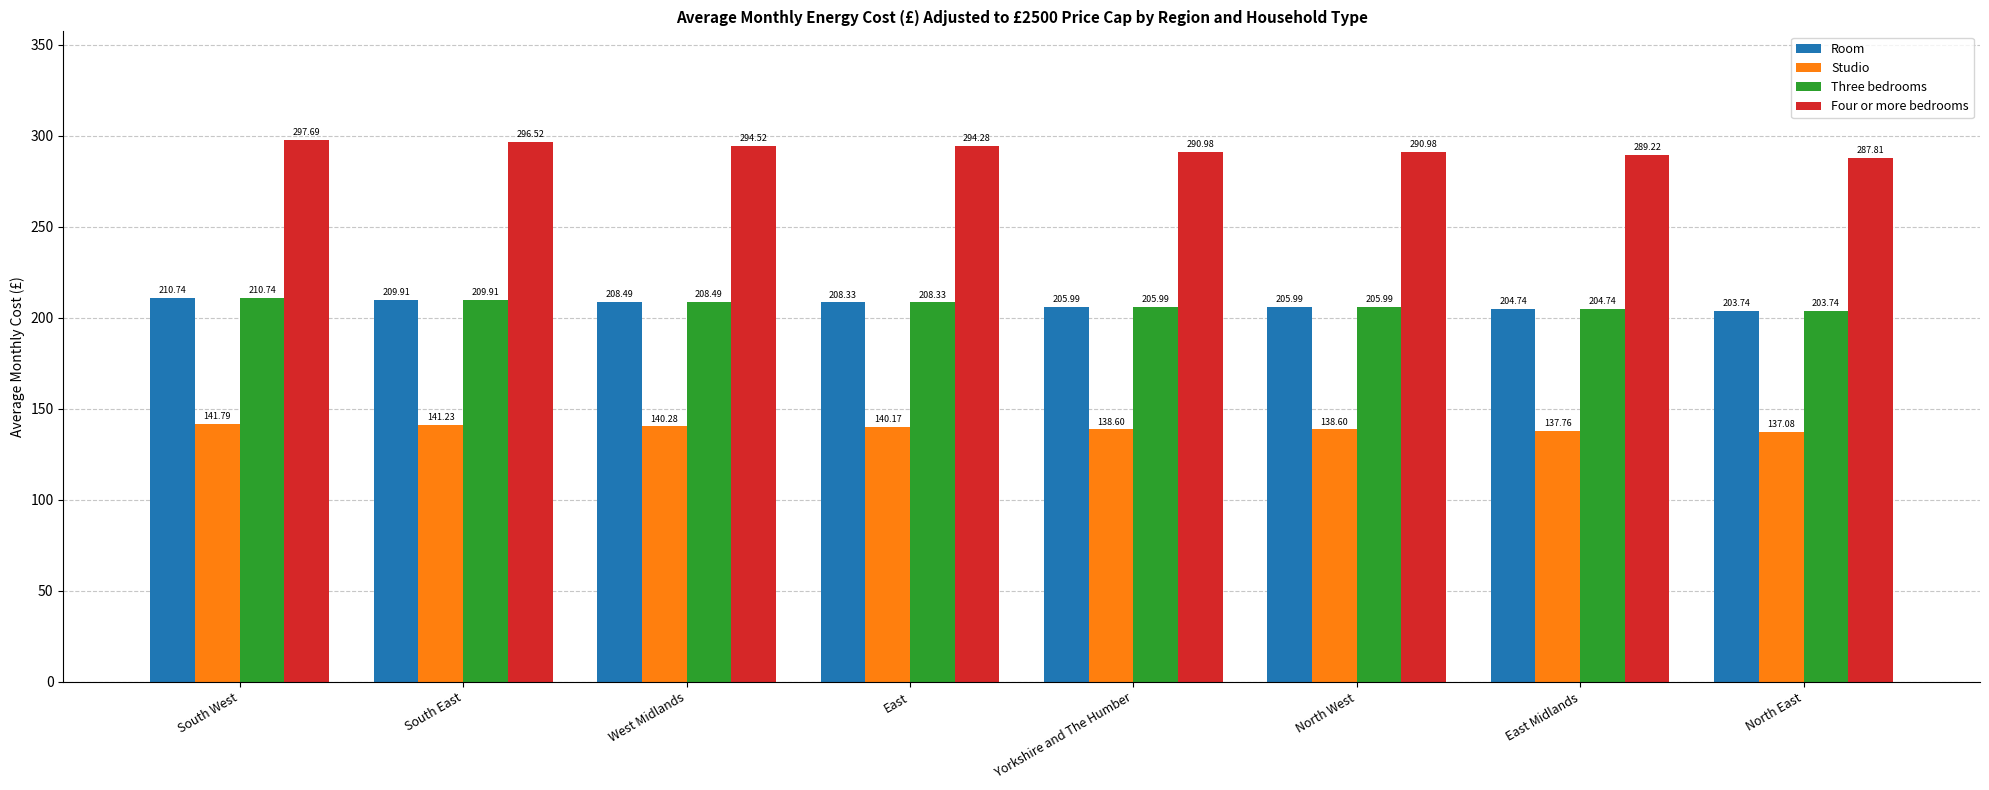

What are all the series names shown in the legend?

Room, Studio, Three bedrooms, Four or more bedrooms